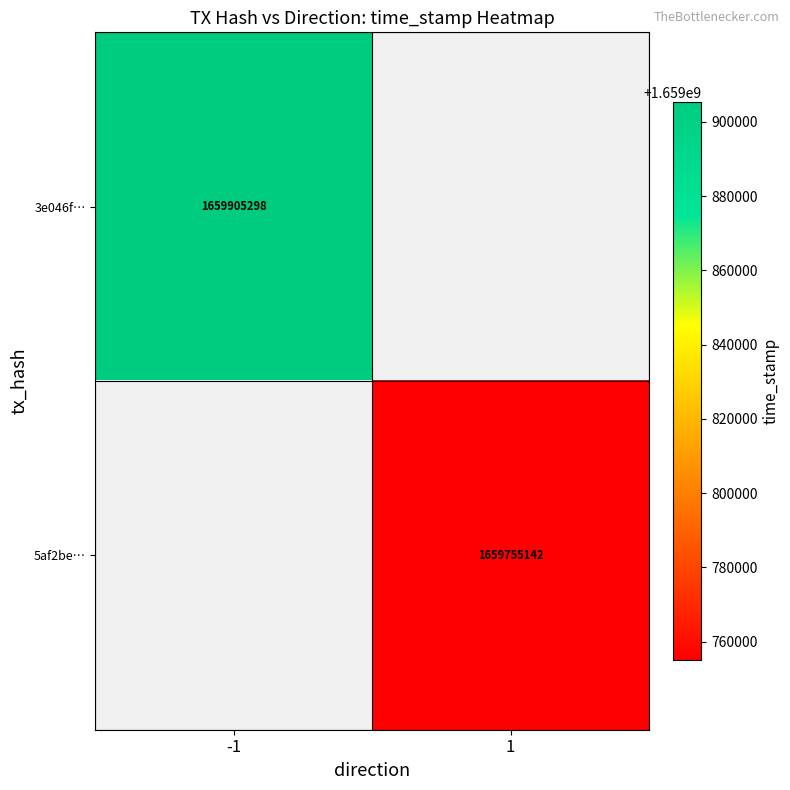

The value of 3e046f… at -1 is 1659905298. True or false?

True